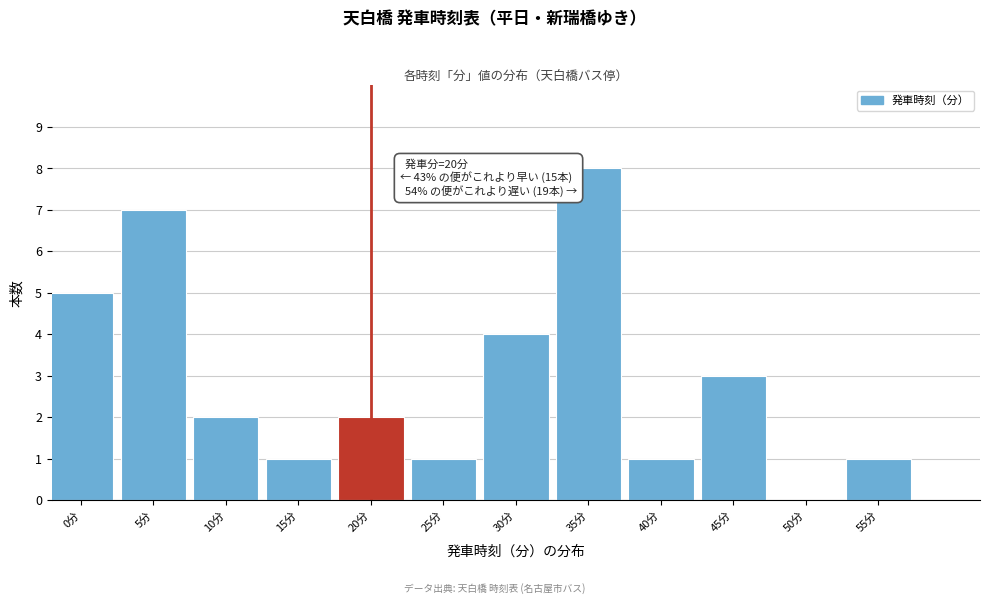

Reading left to right, transcribe all the data shown in this chart.

0分=5	5分=7	10分=2	15分=1	20分=2	25分=1	30分=4	35分=8	40分=1	45分=3	50分=0	55分=1